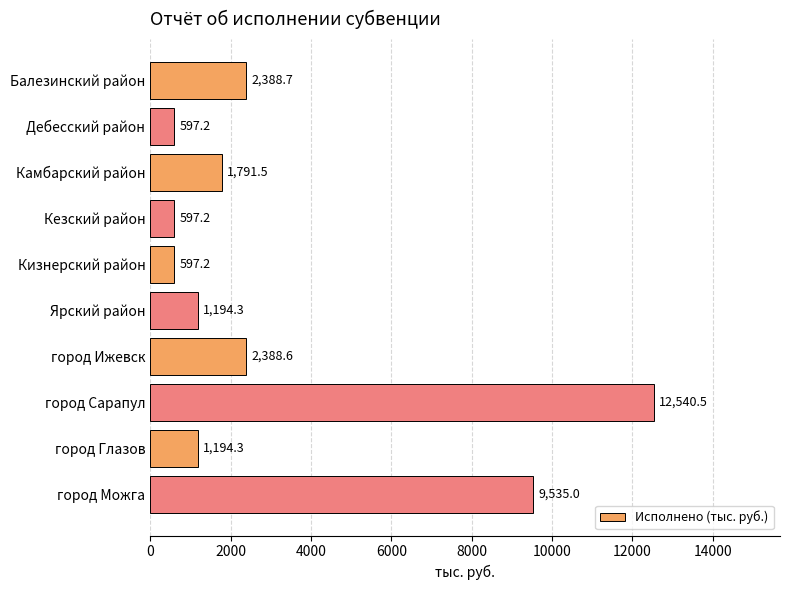

How many bars are there in total?

10